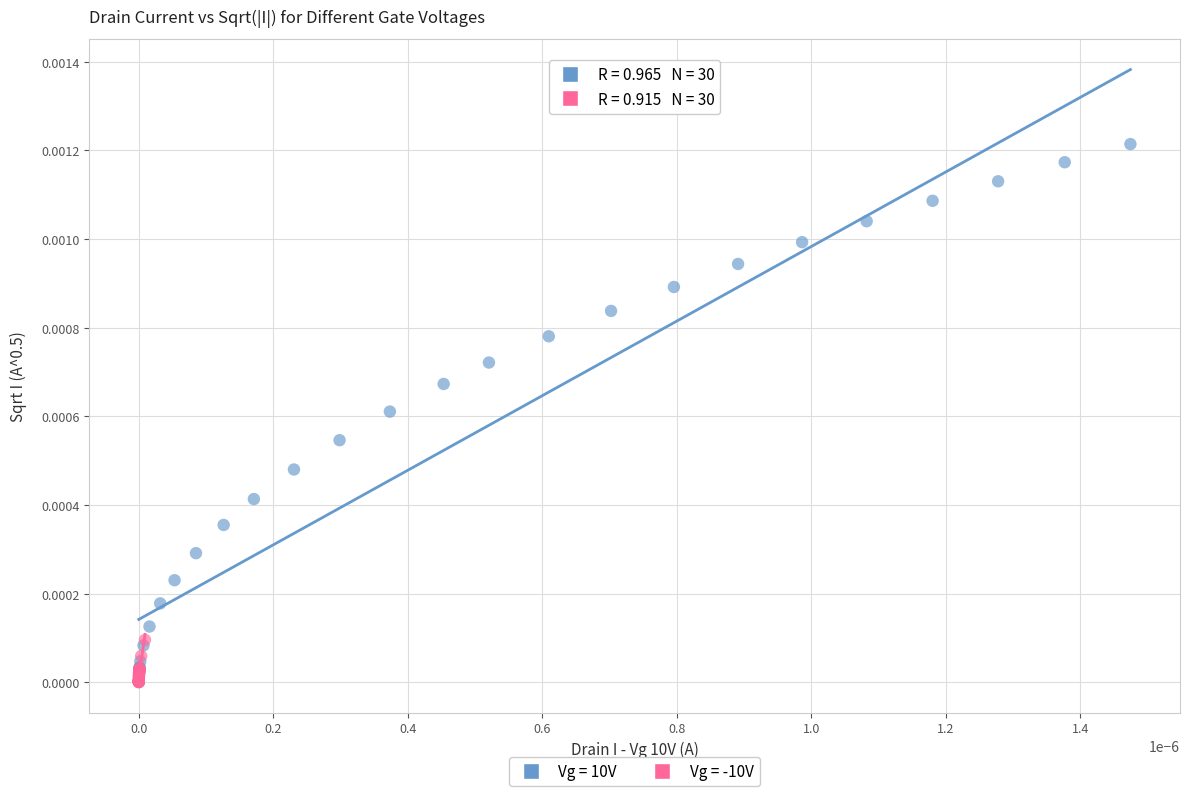

Which series contains the highest Y value?

Vg = 10V